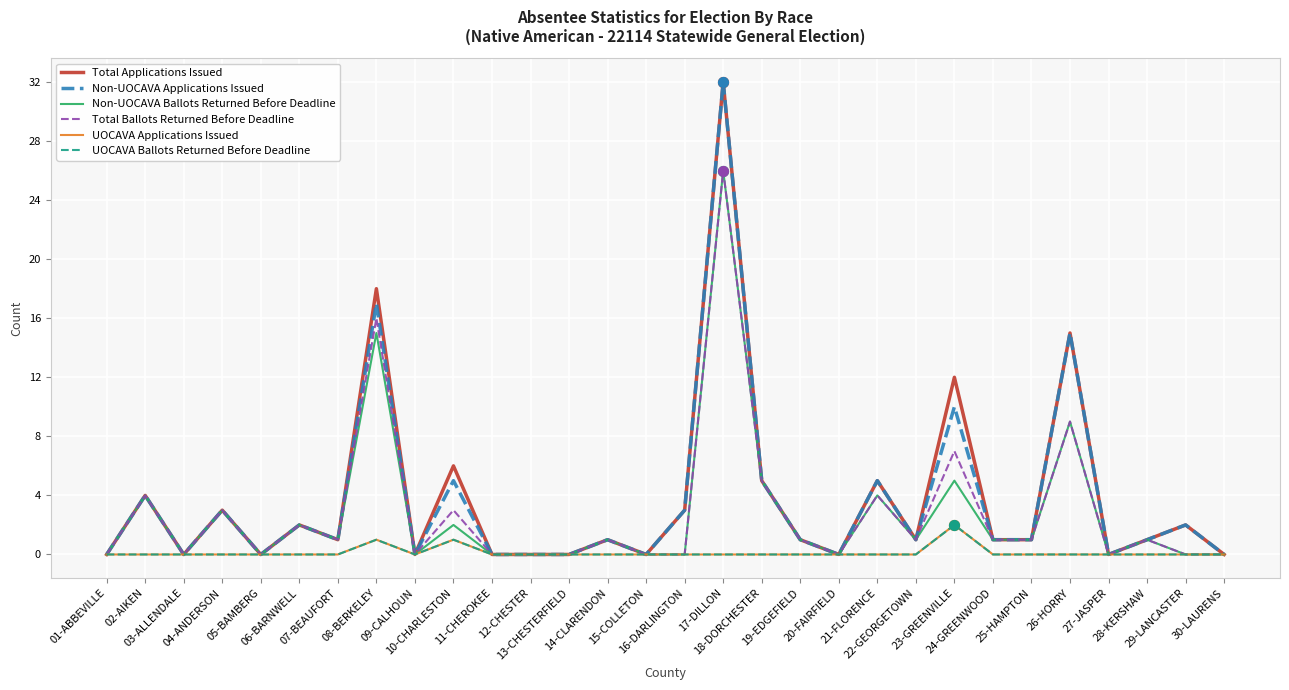

At which category is the sum across all series the highest?

17-DILLON